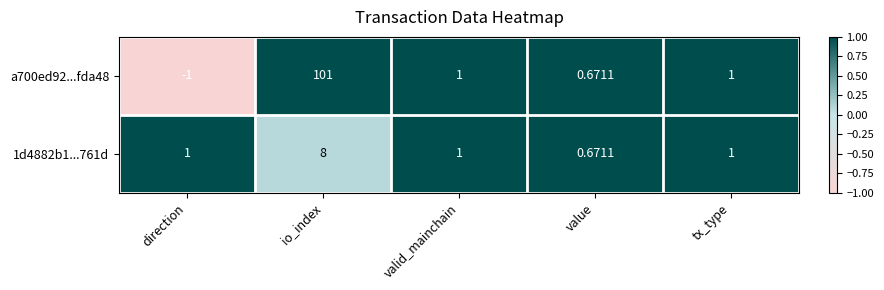

At which label does a700ed92...fda48 reach its peak?

io_index